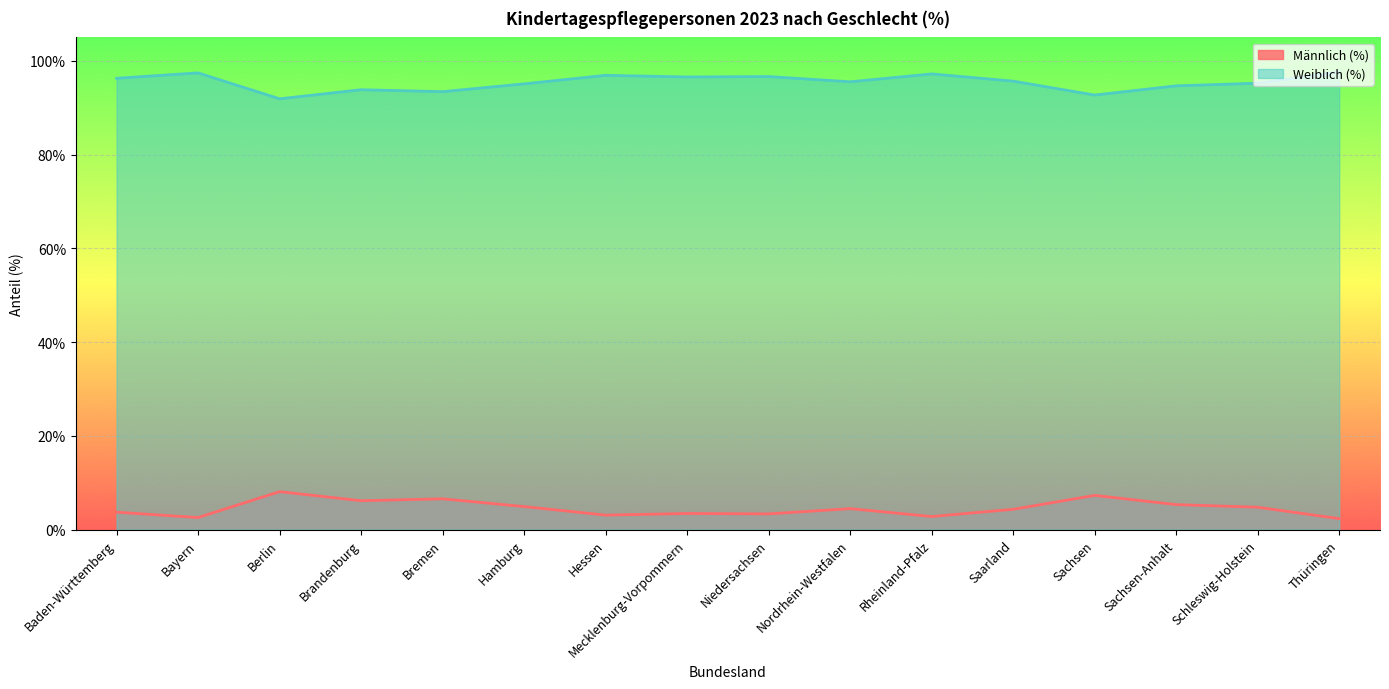

Is the value of Weiblich (%) at Hamburg greater than the value of Männlich (%) at Schleswig-Holstein?

Yes